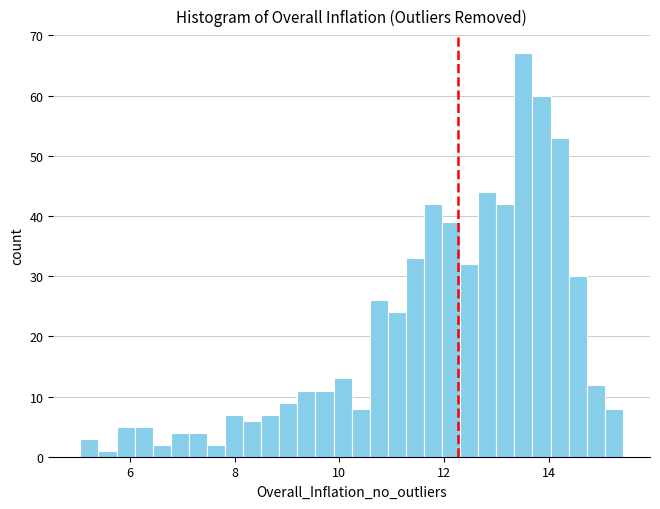

Read against the x-axis, roughly where is the centre of the tallest bar?

13.6